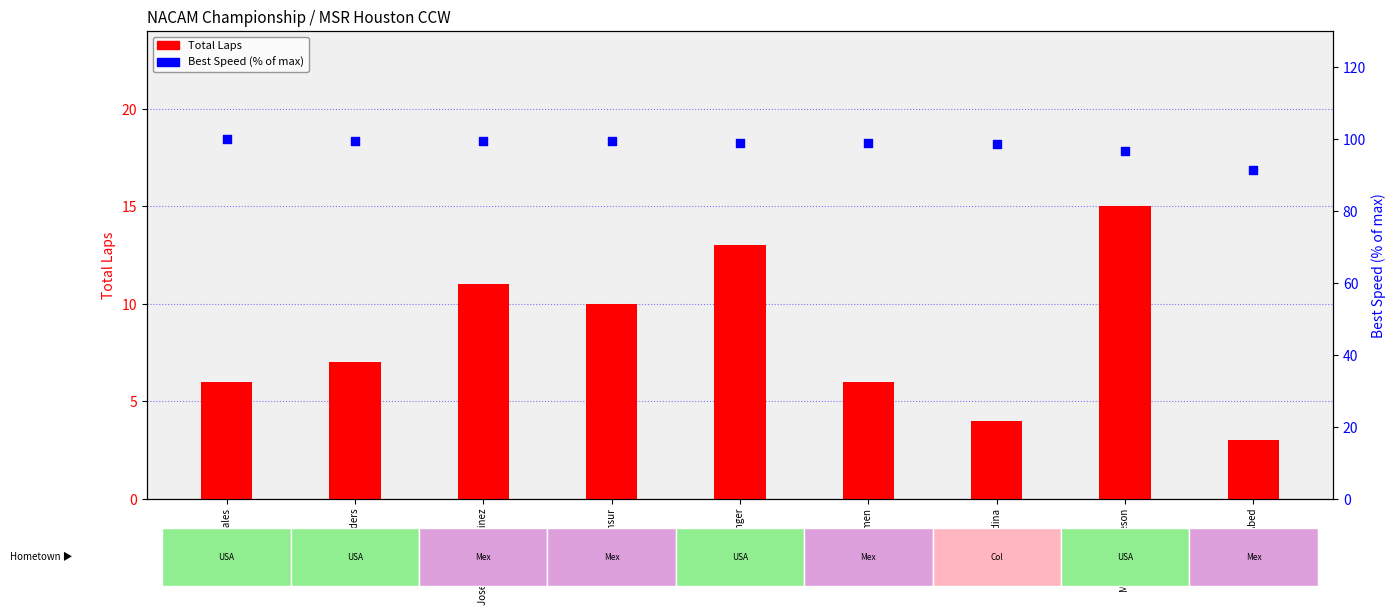

Which series reaches the minimum Y coordinate?

Total Laps